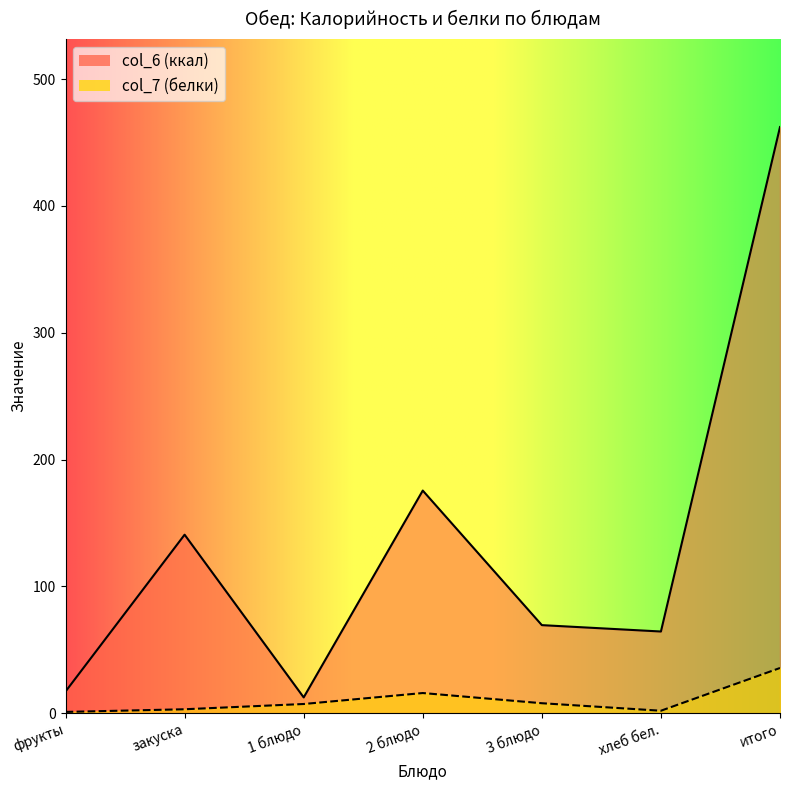

How many values in the col_6 series are below 69?

3